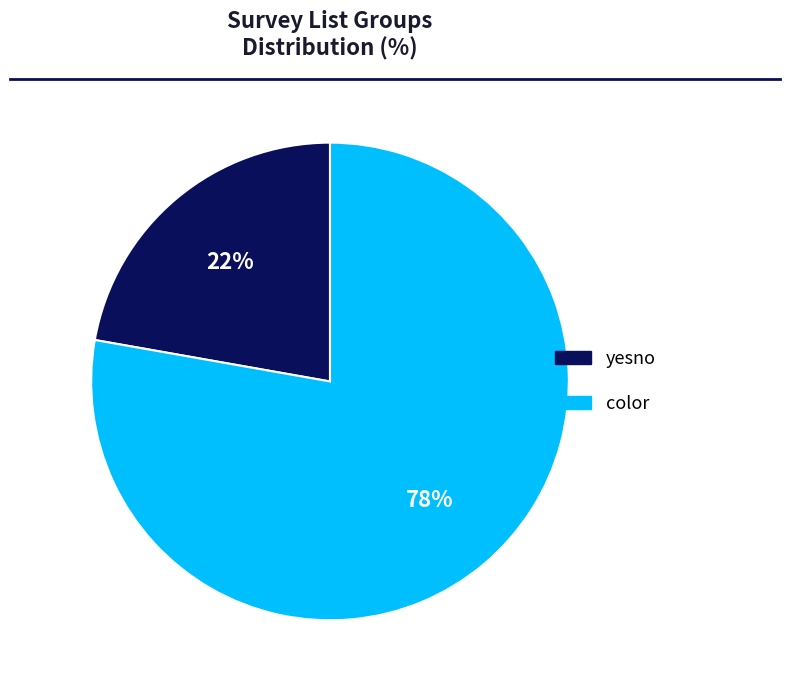

Do yesno and color together represent more than half of the pie?

Yes